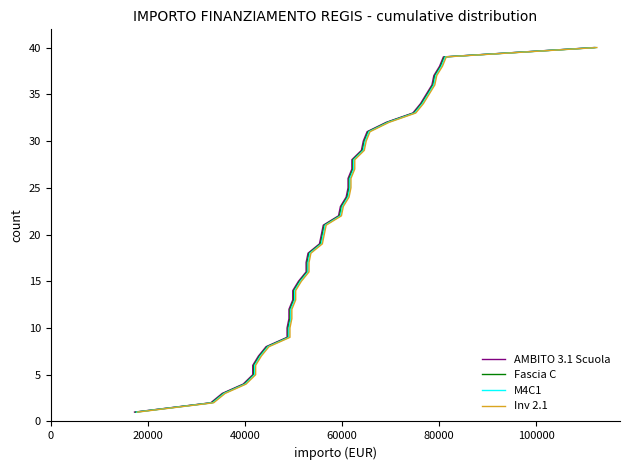

How many distinct data groups are displayed?

4